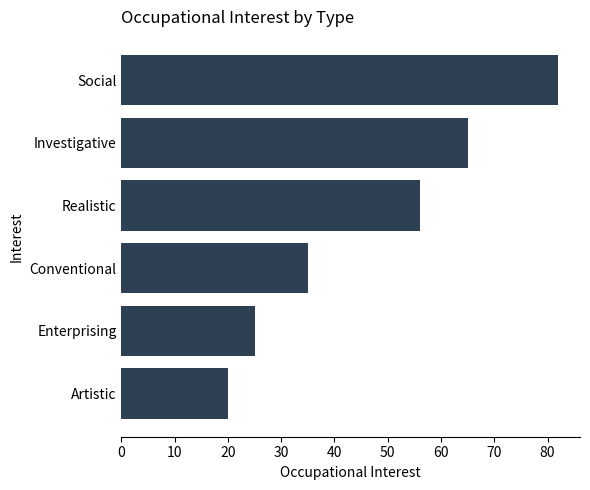

What is the difference between the maximum and second lowest values?

57